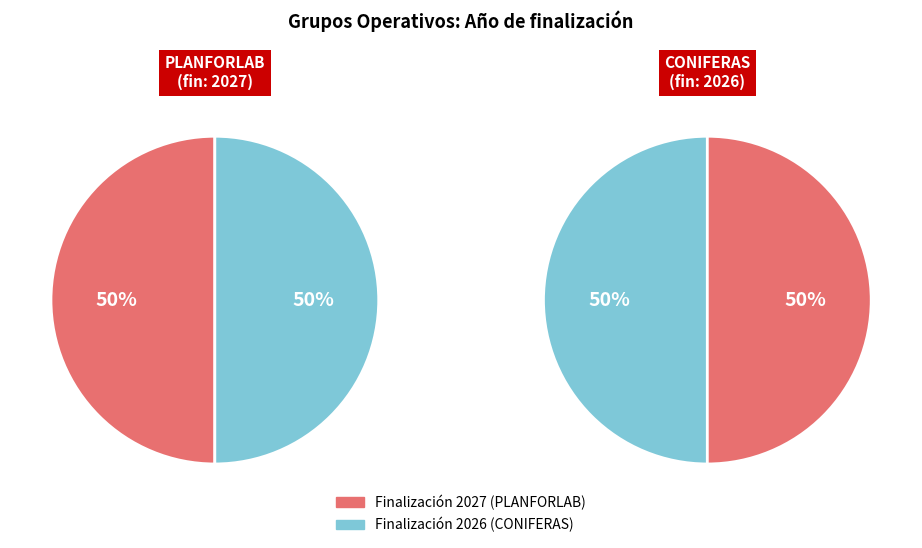

What percentage is NOT represented by 0?

50.0%